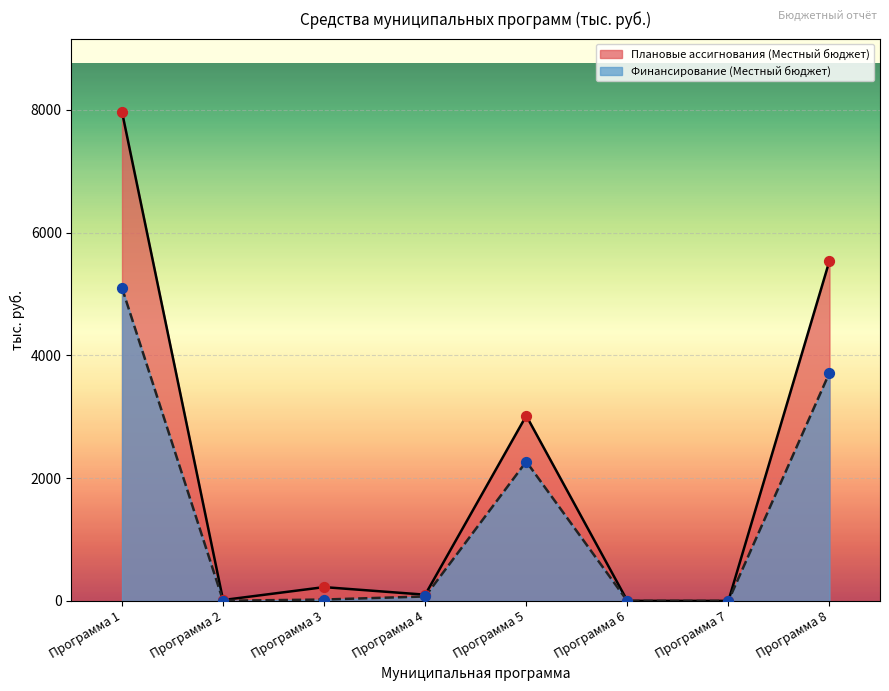

Which series reaches the minimum Y coordinate?

Финансирование (Местный бюджет)